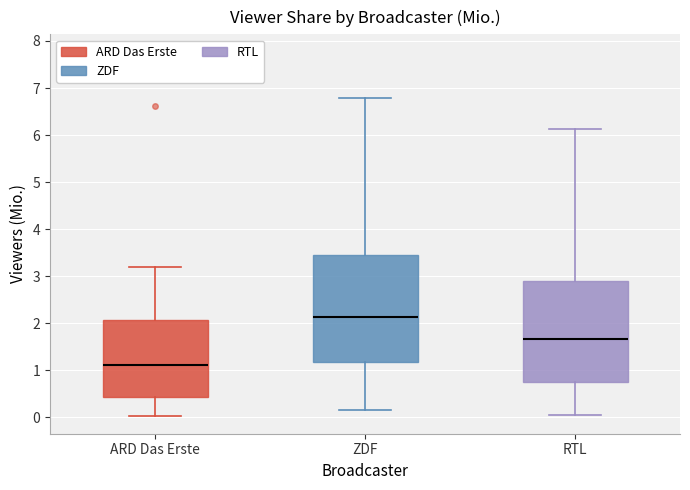

Which box's median line is the highest?

ZDF